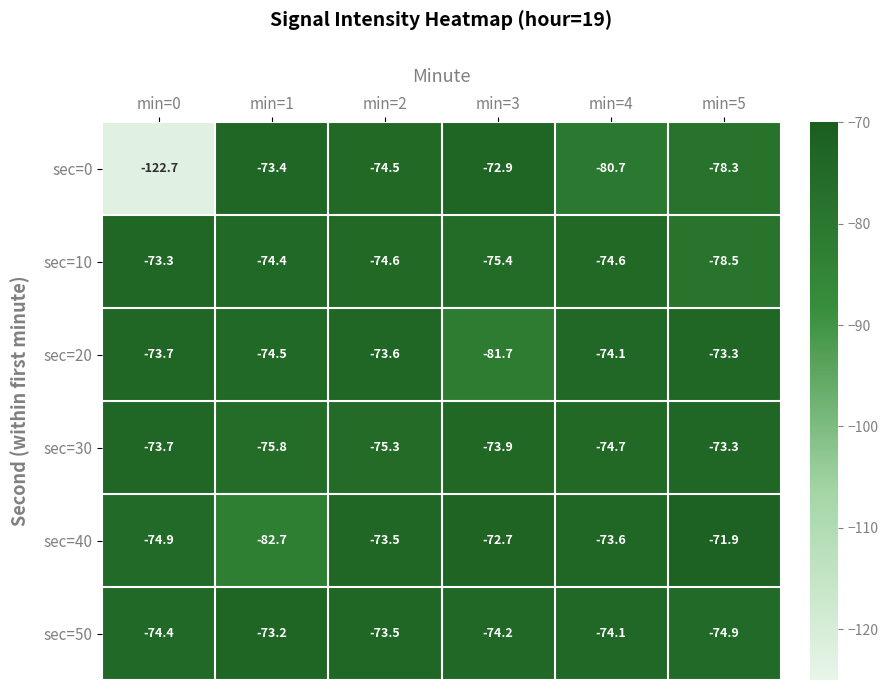

What is the difference between the second highest and second lowest values in the sec=10 series?

1.0